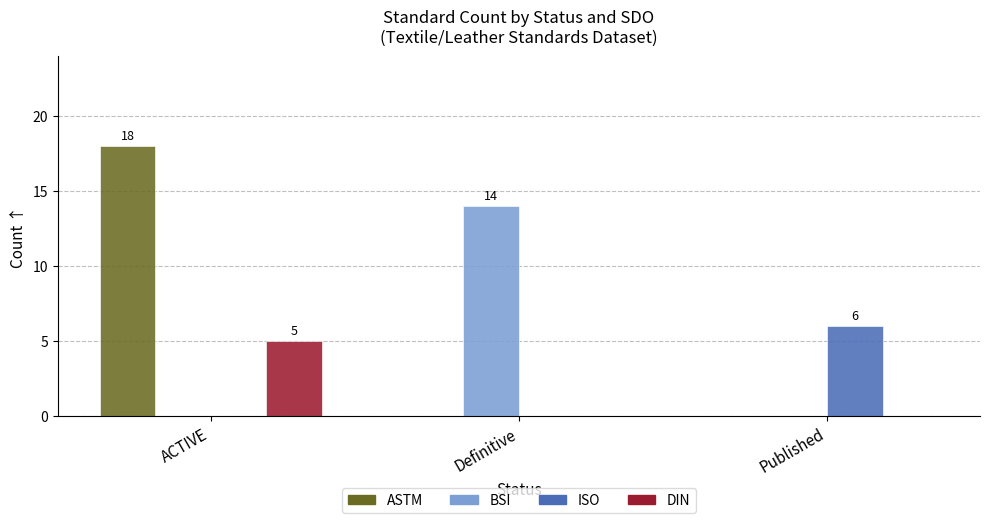

Reading right to left, extract all data points from this chart.

ASTM: 0	0	18
BSI: 0	14	0
ISO: 6	0	0
DIN: 0	0	5